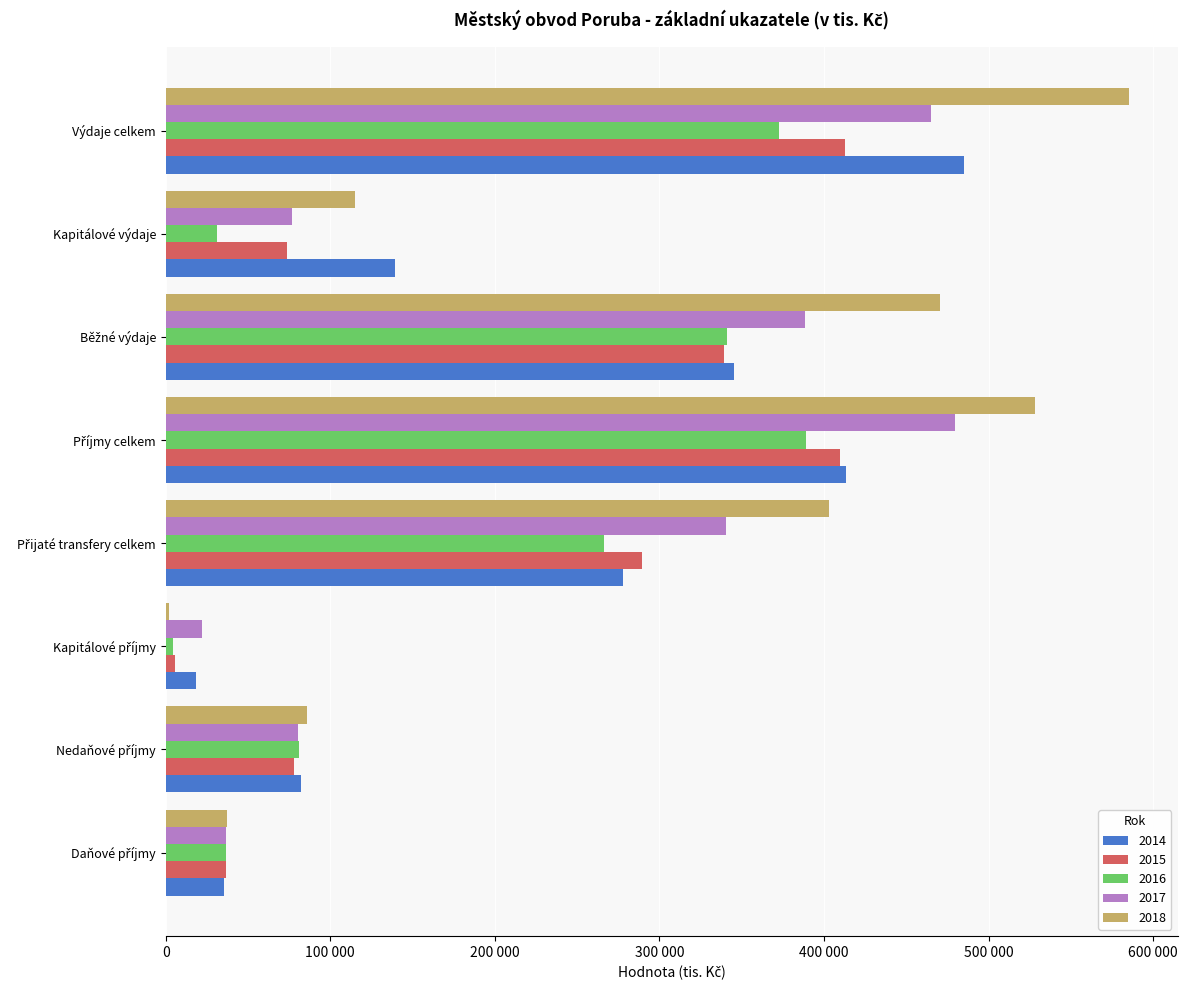

Where does the 2018 series first go above 402808?

Příjmy celkem